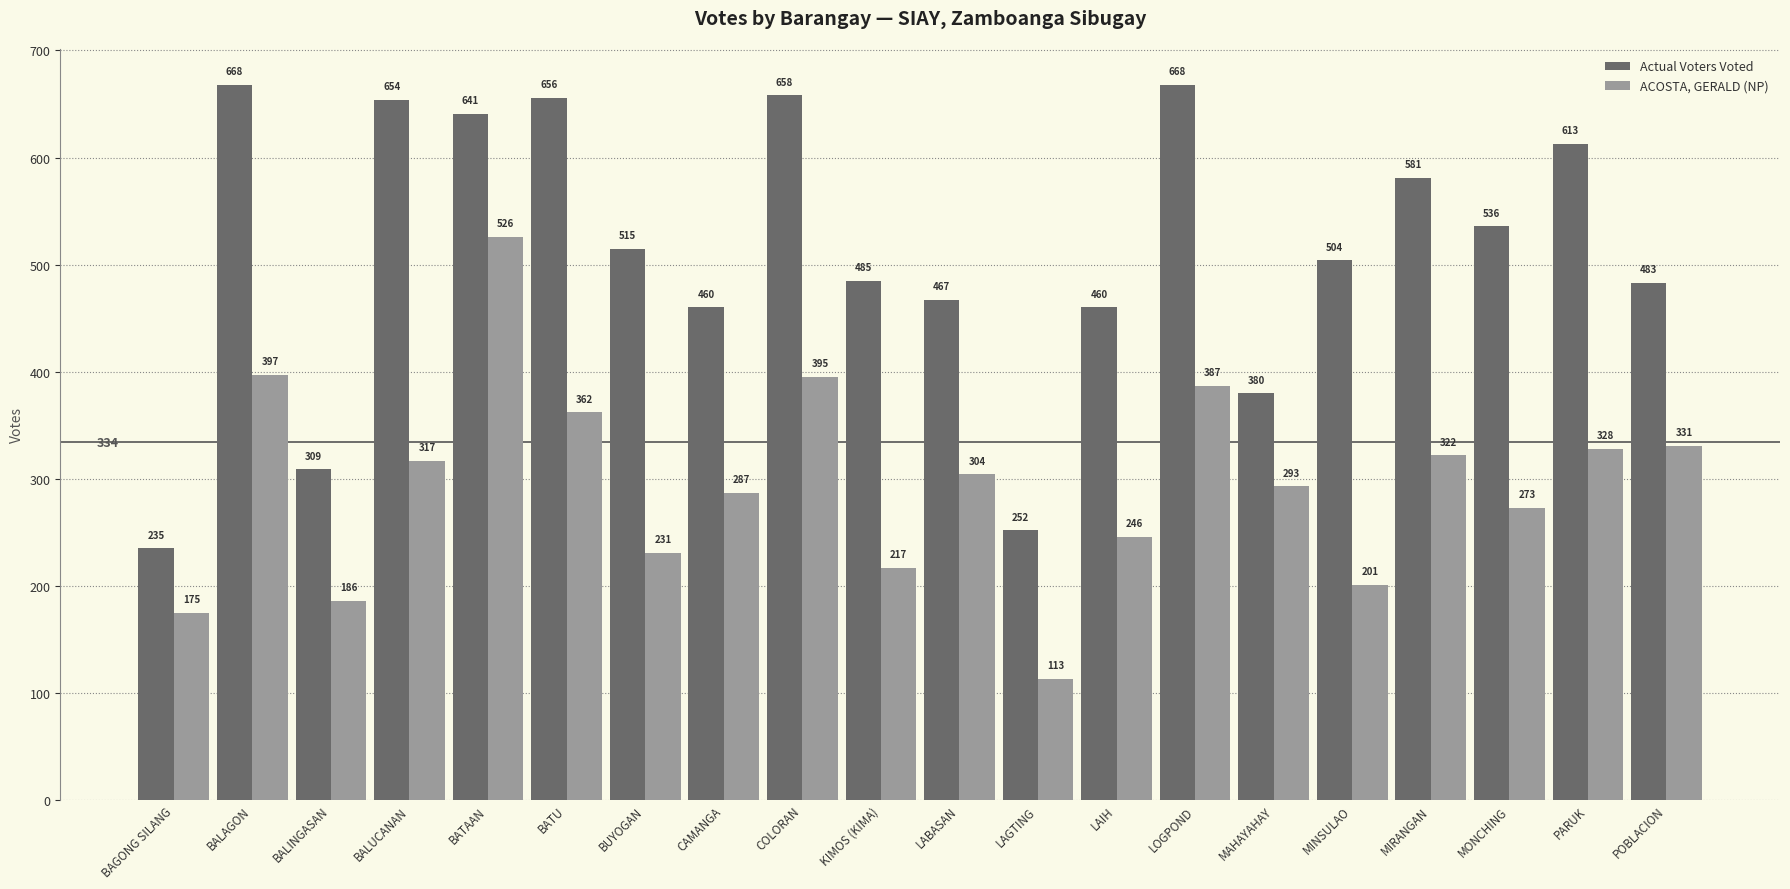

Is it true that Actual Voters Voted equals 175 at BATU?

False